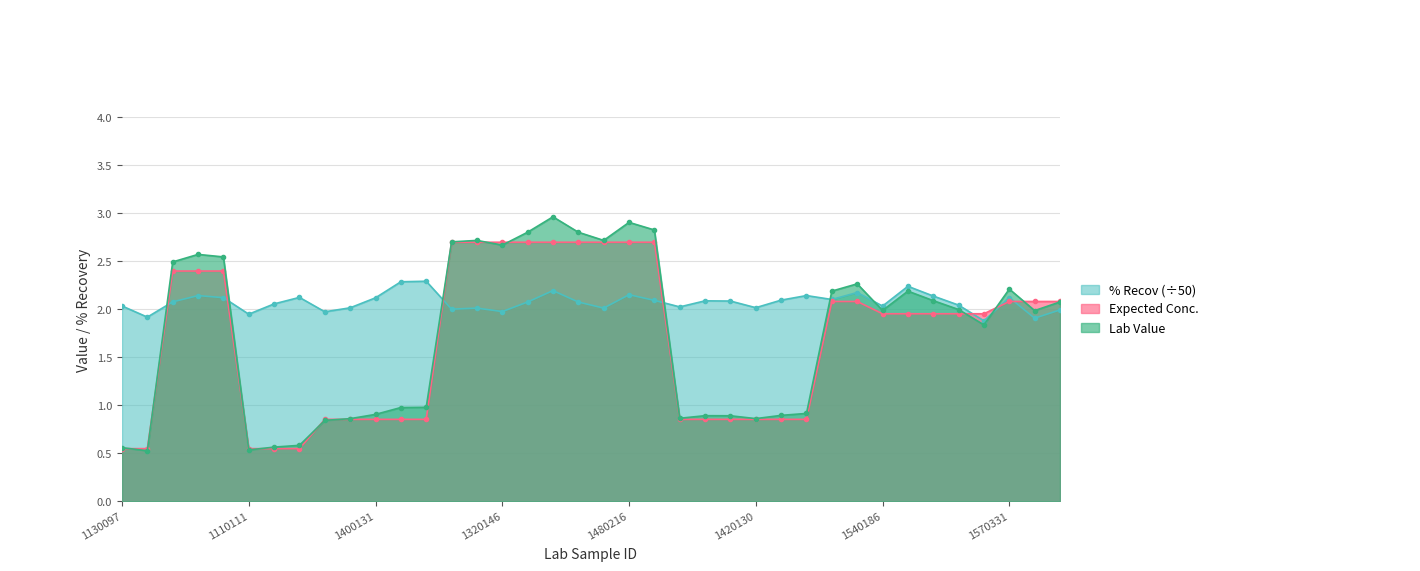

Reading left to right, extract all data points from this chart.

Lab Value: 1130097=0.6	1150193=0.5	1120093=2.5	1150025=2.6	1180099=2.5	1110111=0.5	1120094=0.6	1190077=0.6	1260073=0.8	1320145=0.9	1400131=0.9	1480077=1.0	1490130=1.0	1260087=2.7	1270137=2.7	1320146=2.7	1350068=2.8	1390112=3.0	1410149=2.8	1430043=2.7	1480216=2.9	1540024=2.8	1280124=0.9	1290293=0.9	1340122=0.9	1420130=0.9	1430042=0.9	1540185=0.9	1550182=2.2	1620039=2.3	1540186=2.0	1560232=2.2	1620214=2.1	1640073=2.0	1680009=1.8	1570331=2.2	1600203=2.0	1640004=2.1
Expected Conc.: 1130097=0.6	1150193=0.6	1120093=2.4	1150025=2.4	1180099=2.4	1110111=0.6	1120094=0.6	1190077=0.6	1260073=0.9	1320145=0.9	1400131=0.9	1480077=0.9	1490130=0.9	1260087=2.7	1270137=2.7	1320146=2.7	1350068=2.7	1390112=2.7	1410149=2.7	1430043=2.7	1480216=2.7	1540024=2.7	1280124=0.9	1290293=0.9	1340122=0.9	1420130=0.9	1430042=0.9	1540185=0.9	1550182=2.1	1620039=2.1	1540186=2.0	1560232=2.0	1620214=2.0	1640073=2.0	1680009=2.0	1570331=2.1	1600203=2.1	1640004=2.1
% Recov: 1130097=2.0	1150193=1.9	1120093=2.1	1150025=2.1	1180099=2.1	1110111=2.0	1120094=2.1	1190077=2.1	1260073=2.0	1320145=2.0	1400131=2.1	1480077=2.3	1490130=2.3	1260087=2.0	1270137=2.0	1320146=2.0	1350068=2.1	1390112=2.2	1410149=2.1	1430043=2.0	1480216=2.2	1540024=2.1	1280124=2.0	1290293=2.1	1340122=2.1	1420130=2.0	1430042=2.1	1540185=2.1	1550182=2.1	1620039=2.2	1540186=2.0	1560232=2.2	1620214=2.1	1640073=2.0	1680009=1.9	1570331=2.1	1600203=1.9	1640004=2.0